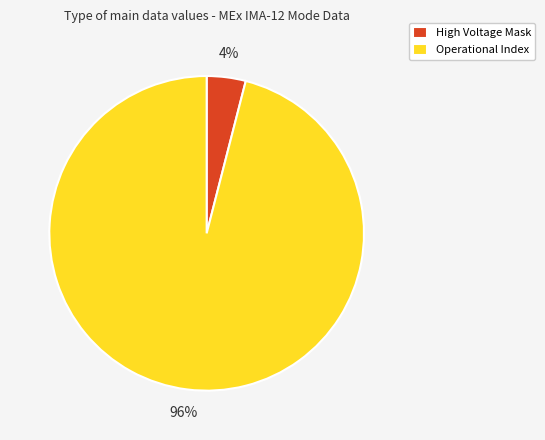

What is the majority slice?

Operational Index